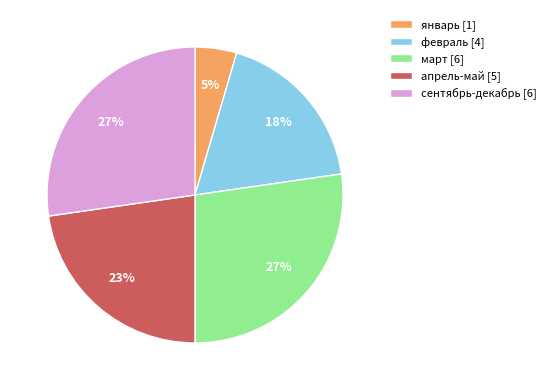

Is it true that апрель-май [5] is 23% of the pie?

True